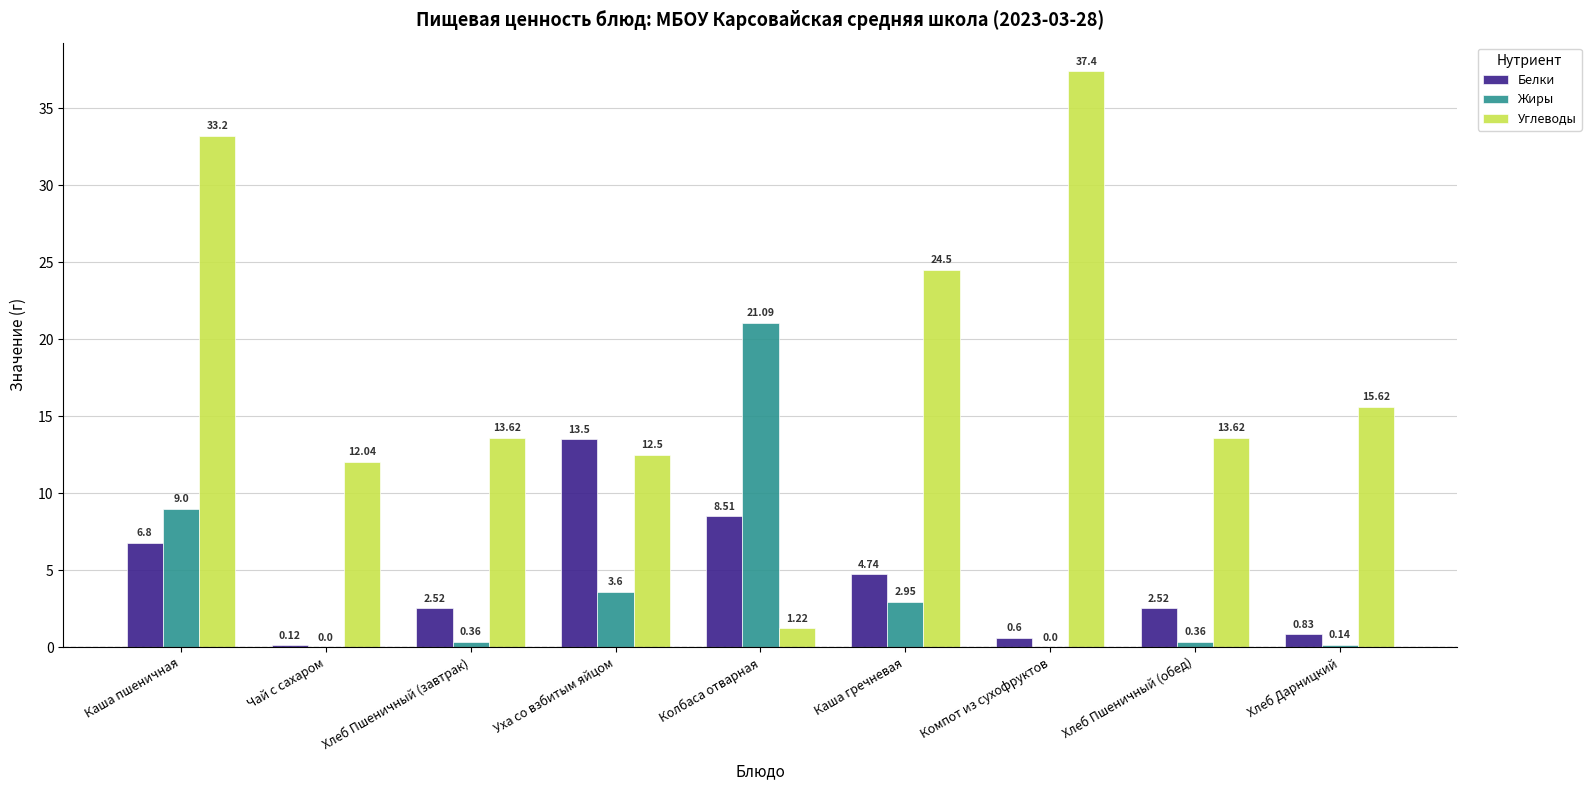

Is the value of Жиры at Каша гречневая greater than the value of Углеводы at Хлеб Пшеничный (завтрак)?

No